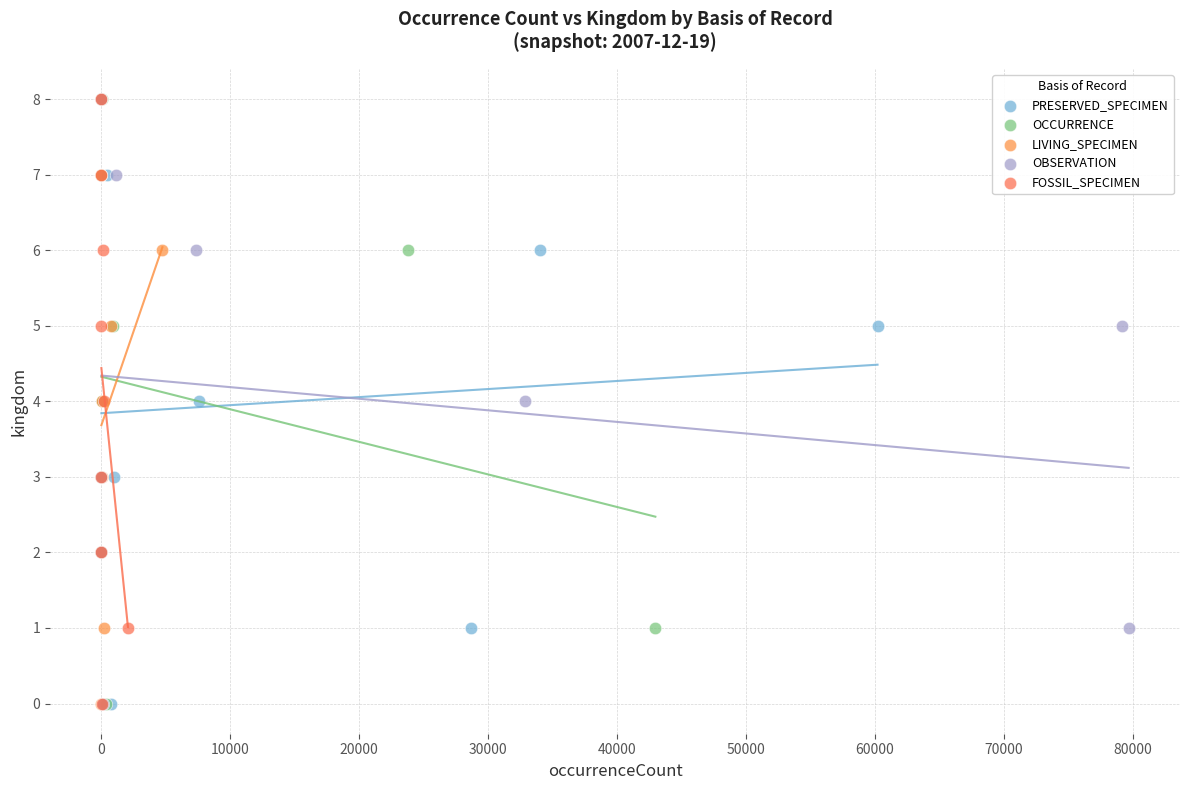

What are all the series names shown in the legend?

PRESERVED_SPECIMEN, OCCURRENCE, LIVING_SPECIMEN, OBSERVATION, FOSSIL_SPECIMEN